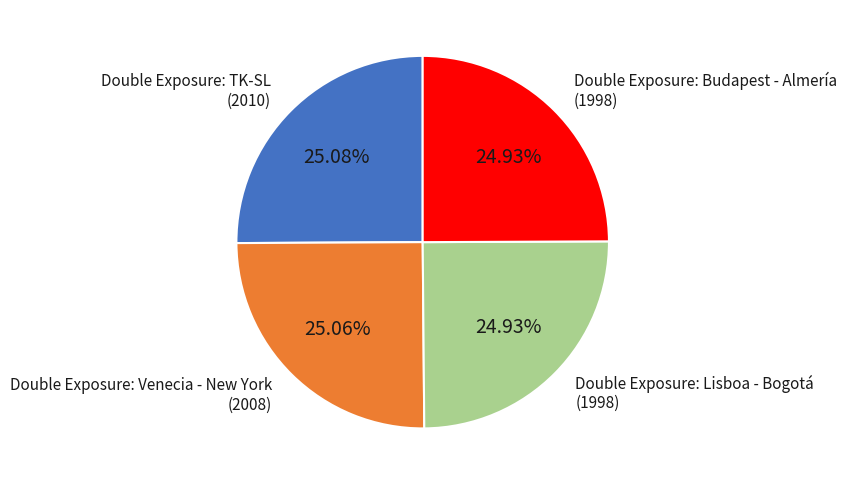

Does any single category account for the majority?

No